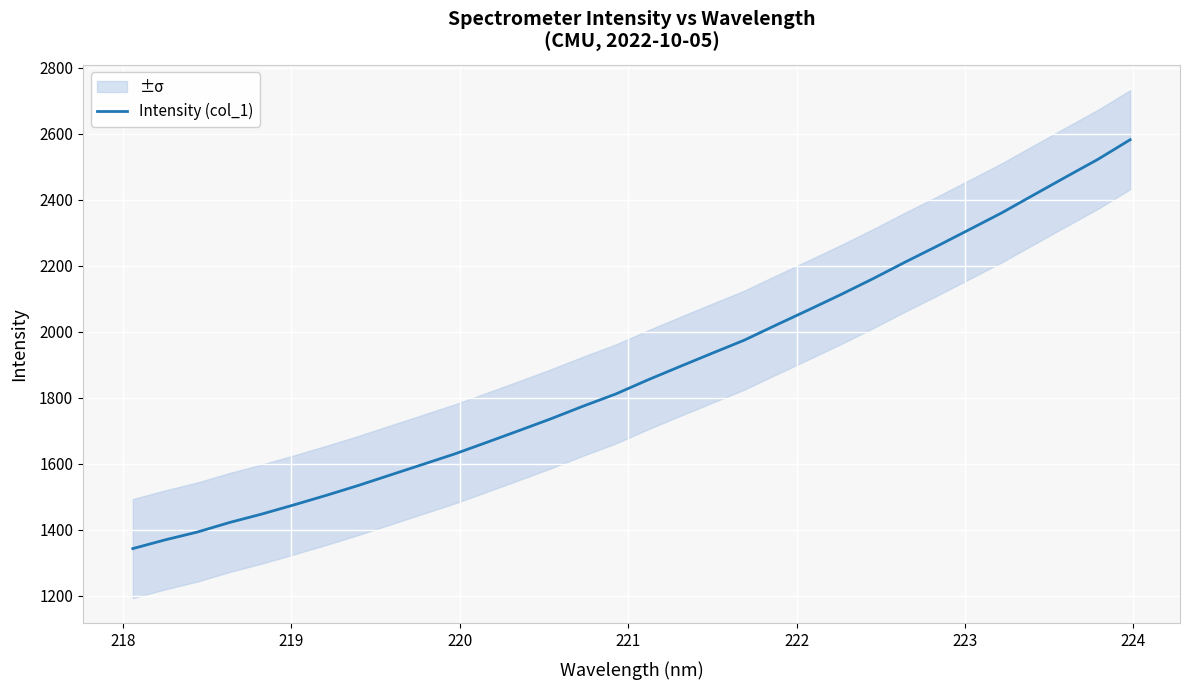

What is the maximum value for Intensity (col_1)?

2582.4